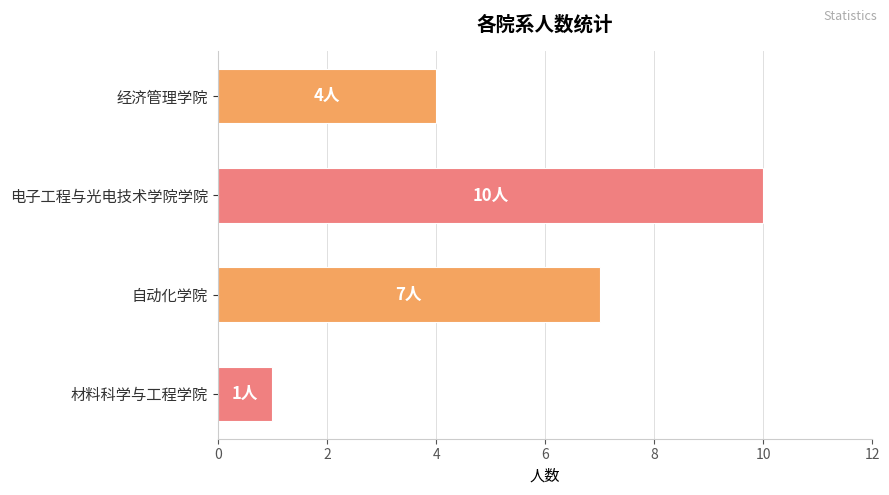

The value at 经济管理学院 is 4. True or false?

True